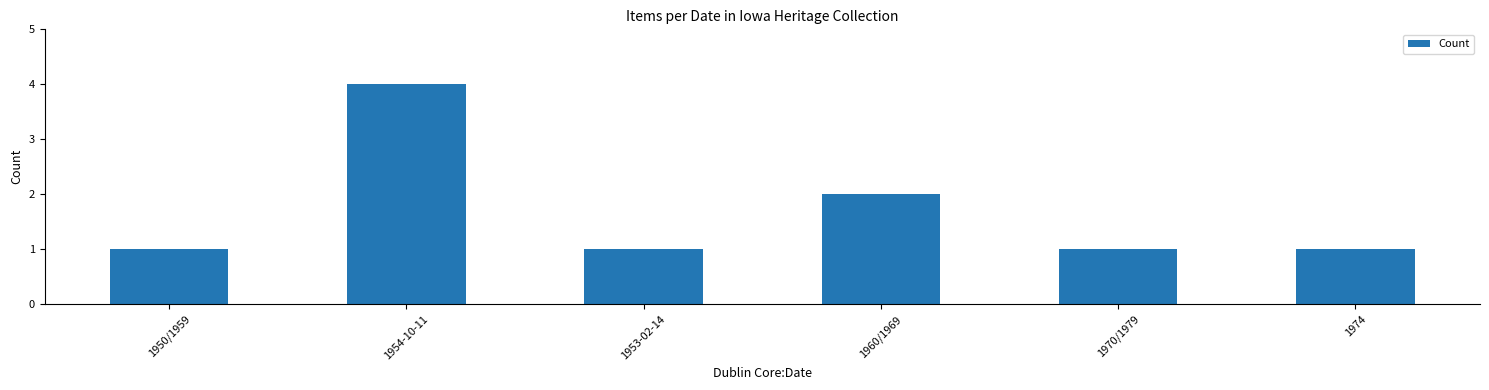

What is the average value?

2